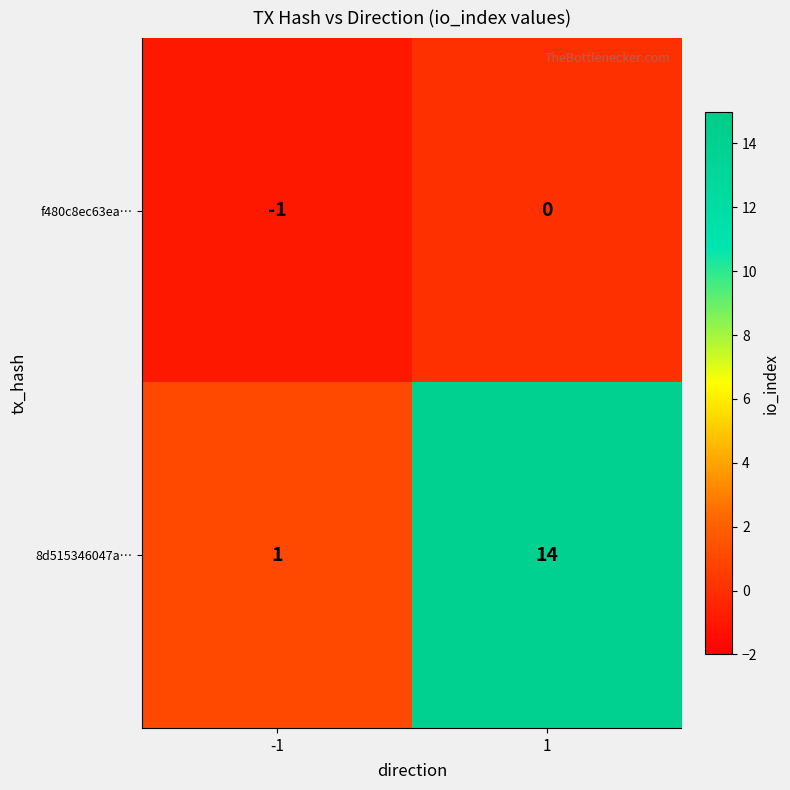

Which series changed the most between -1 and 1?

8d515346047a…